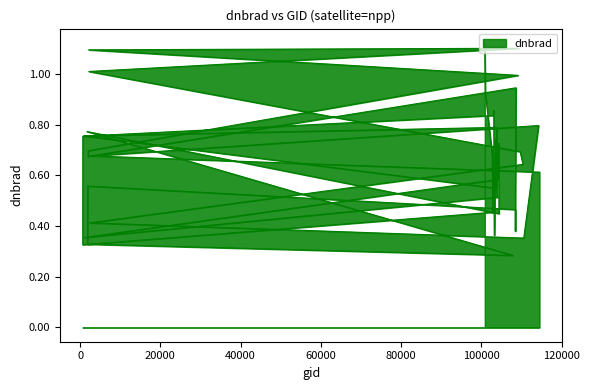

Read the value at 1835.

0.3